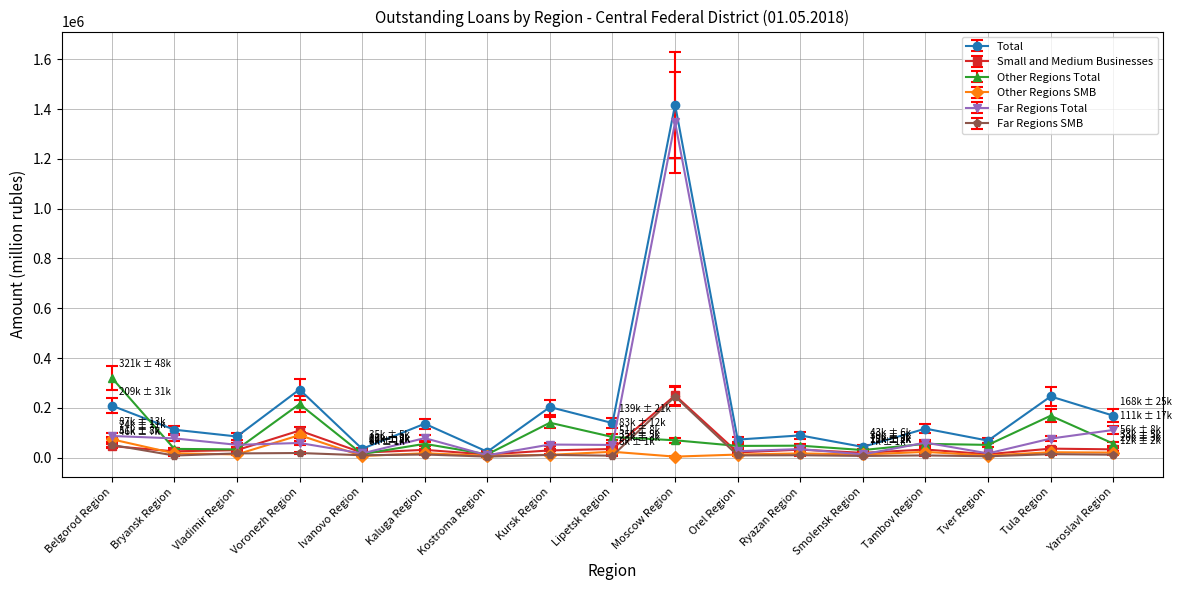

At which category does Other Regions Total reach its first local peak?

Voronezh Region